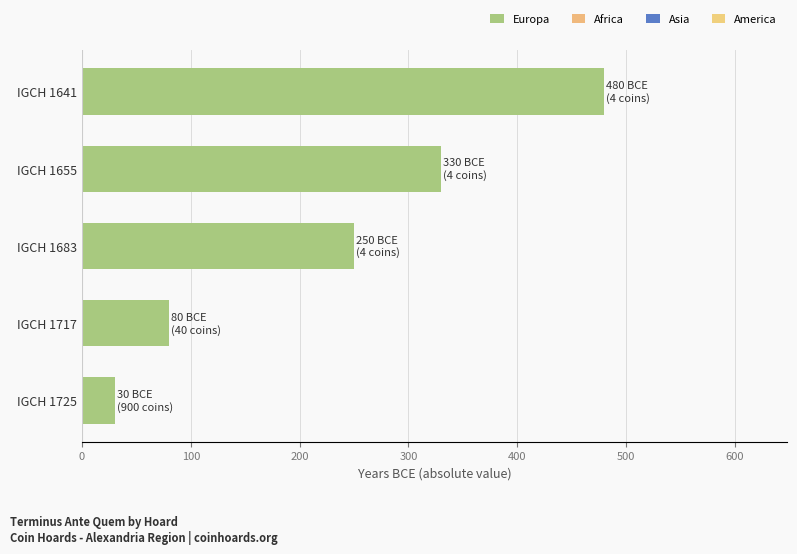

Count the number of data series in this chart.

1